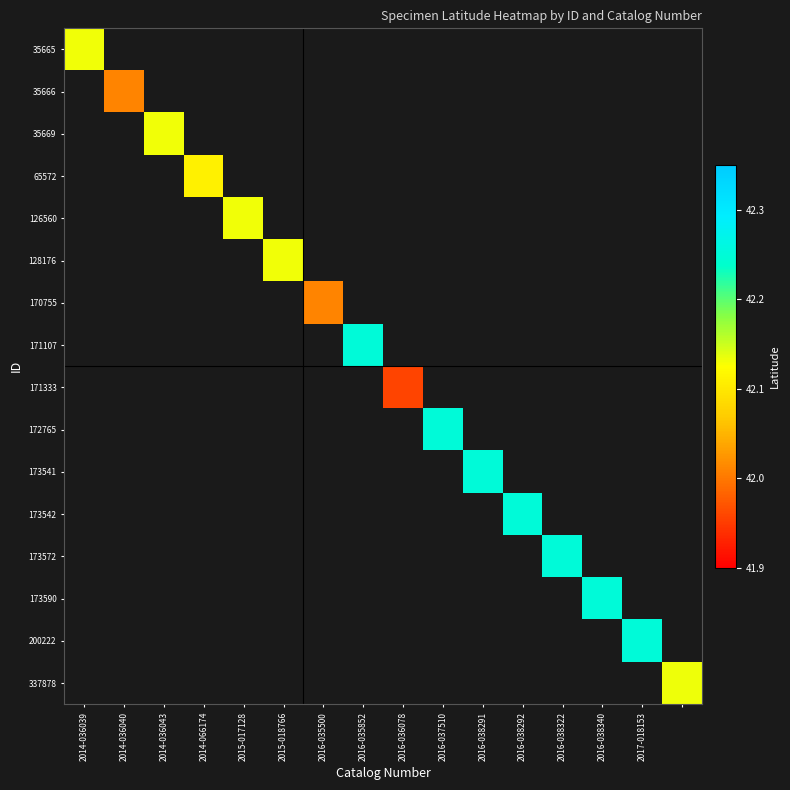

Count the number of categories in the chart.

16